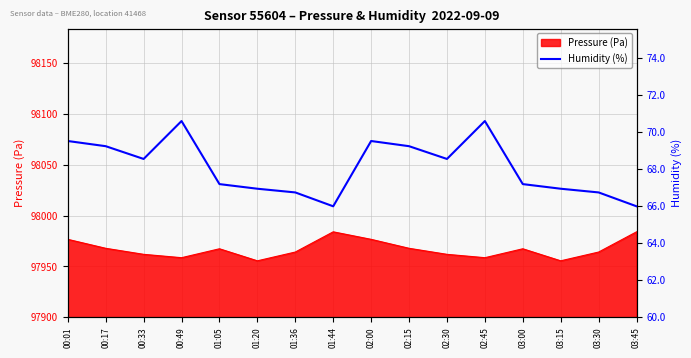

True or false: the data shows 43.0 at 00:33.

False